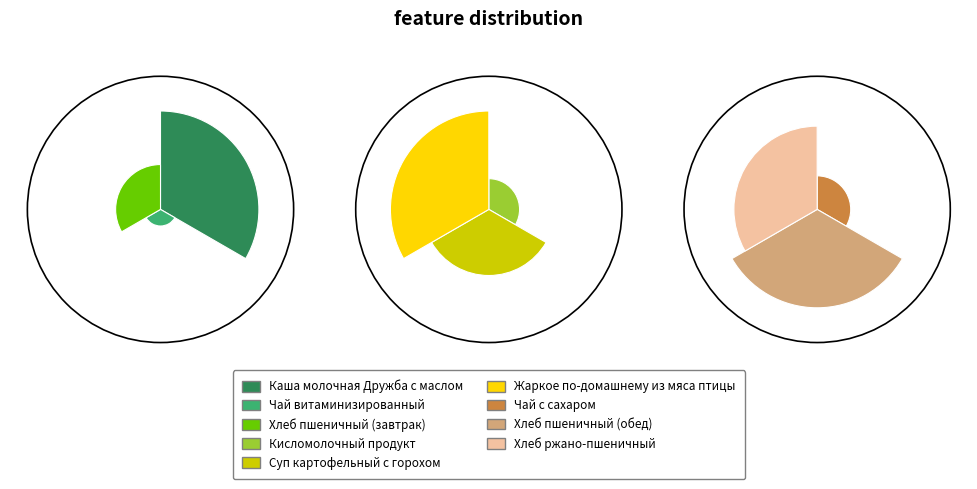

Does Хлеб пшеничный (обед) account for over 50% of the chart?

No